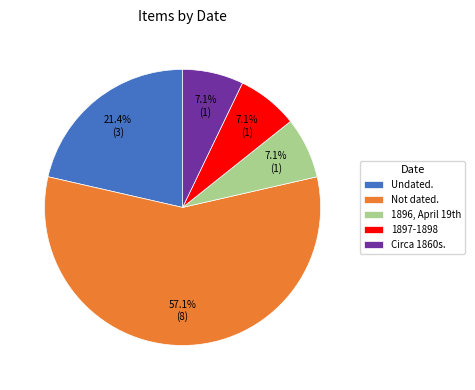

True or false: Not dated. accounts for 57% of the total.

True